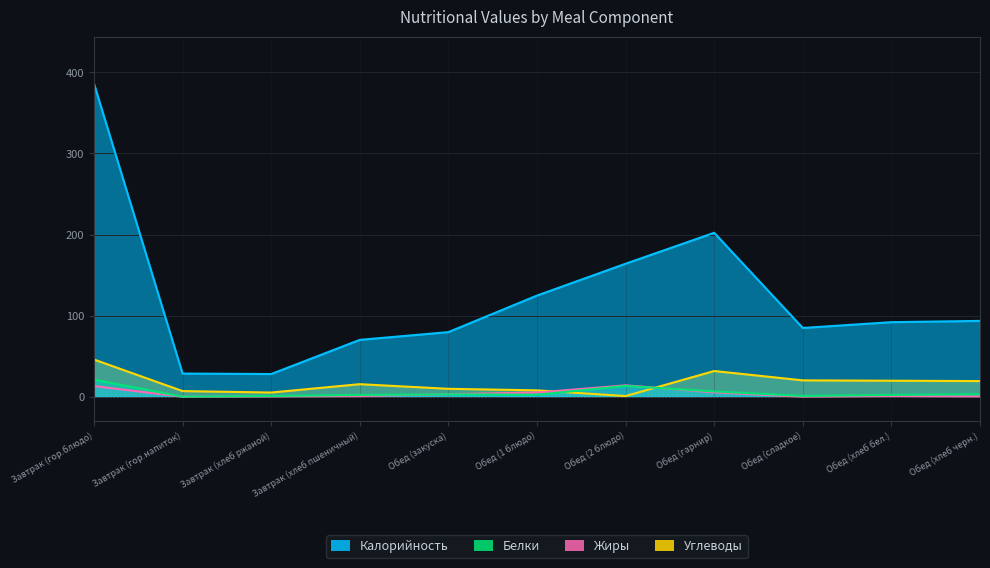

What is the sum of all Жиры values?

43.4